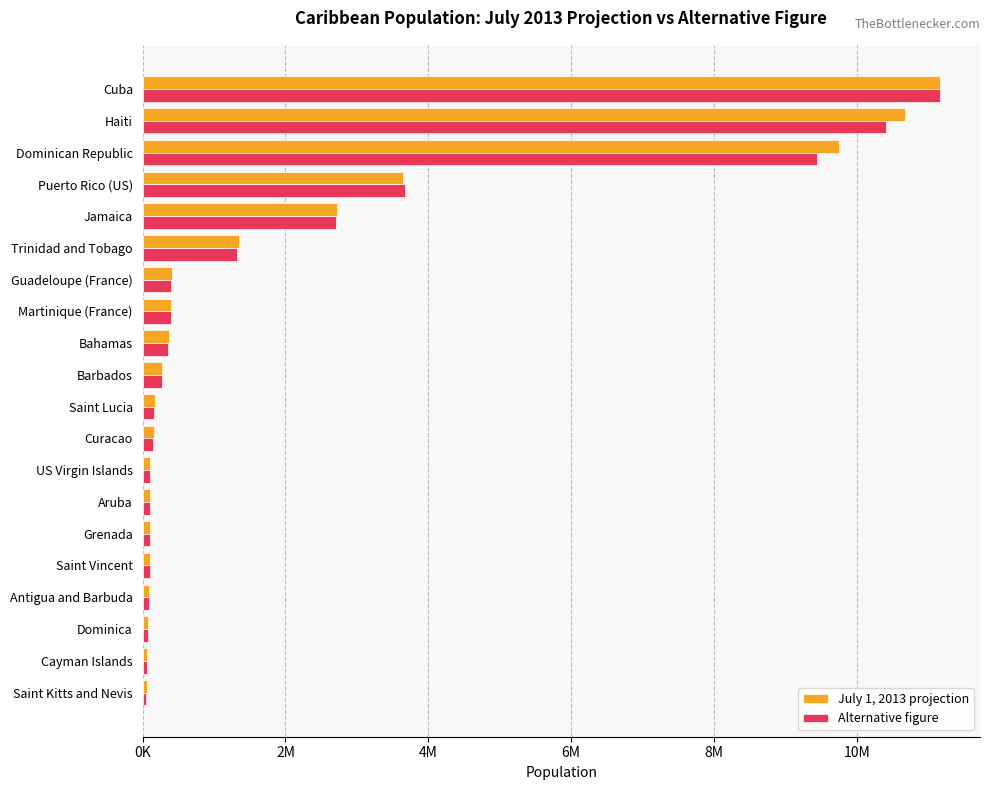

What are all the series names shown in the legend?

July 1, 2013 projection, Alternative figure